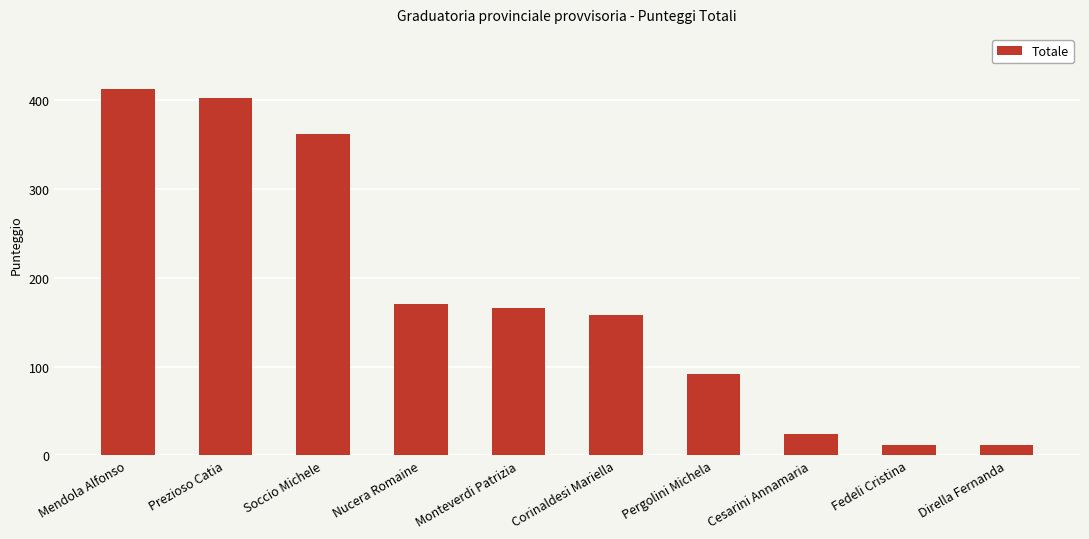

The value at Soccio Michele is 362.4. True or false?

True